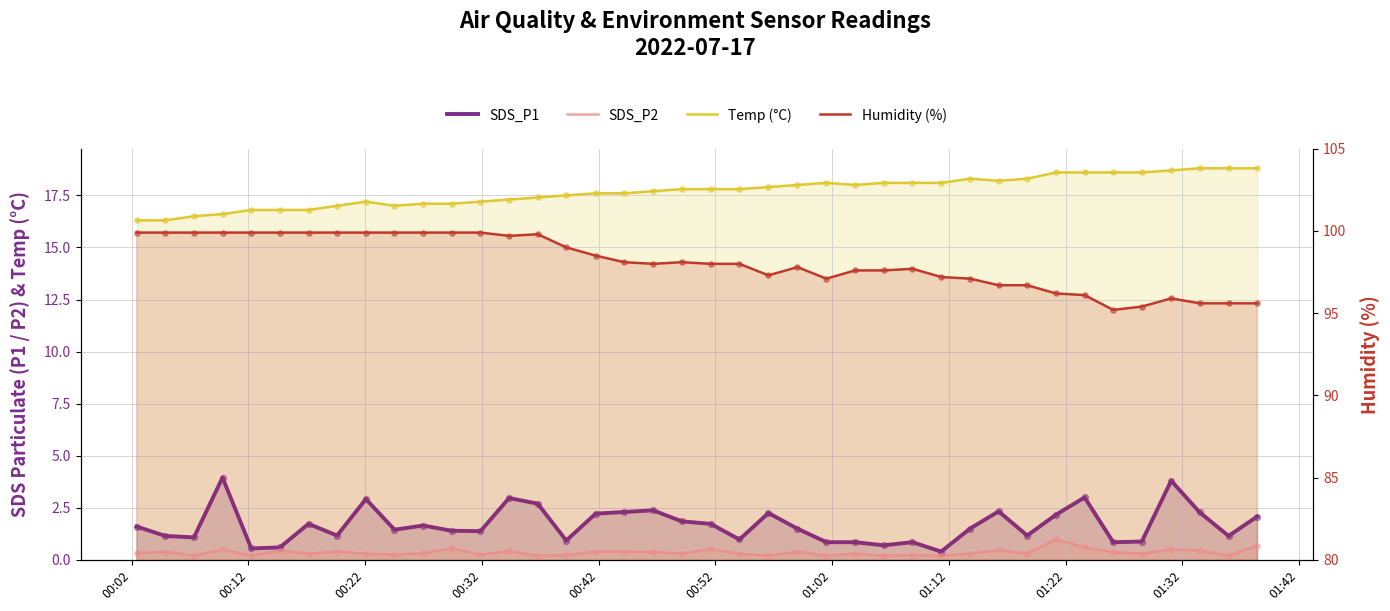

At how many categories does at least one series exceed 95?

40